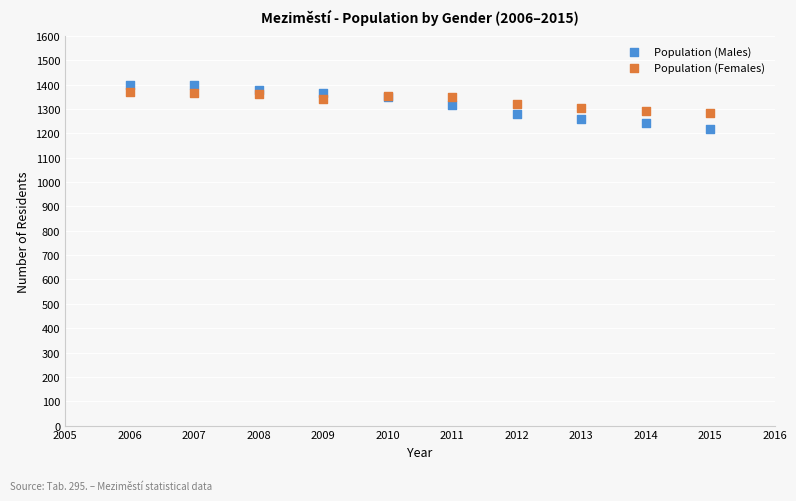

Which series reaches the minimum Y coordinate?

Population (Males)